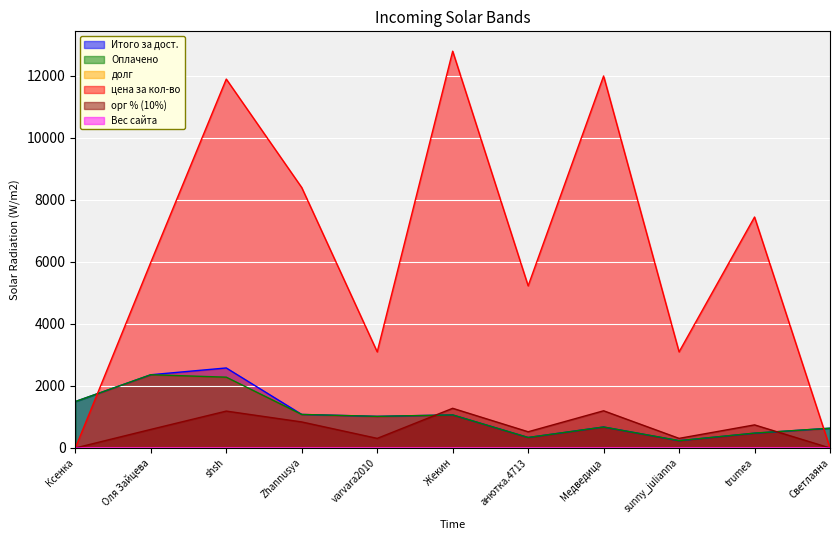

What is the label of the 9th point from the right?

shsh